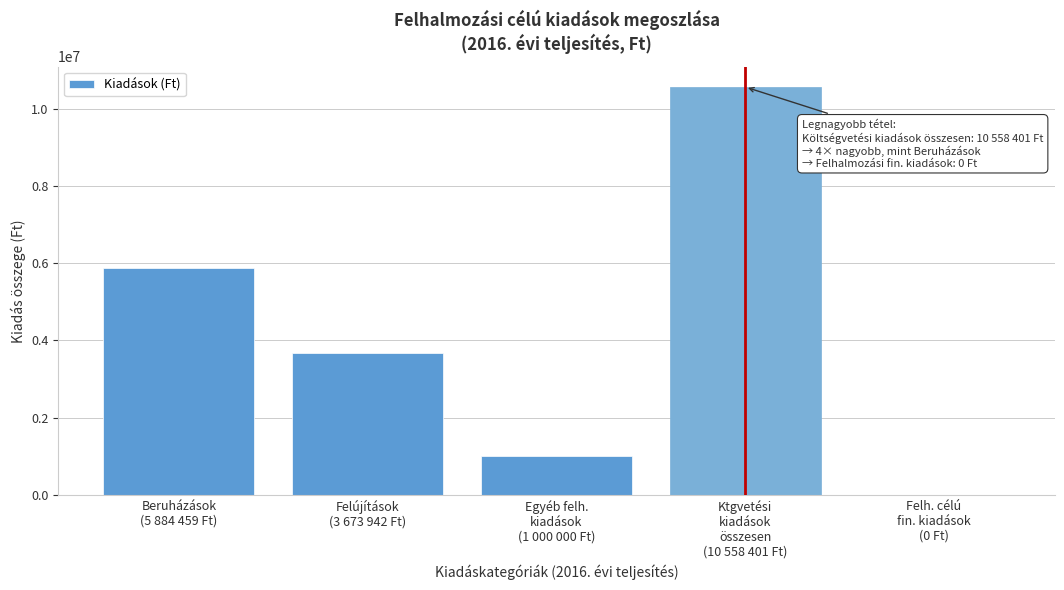

What is the maximum value shown in the chart?

10558401